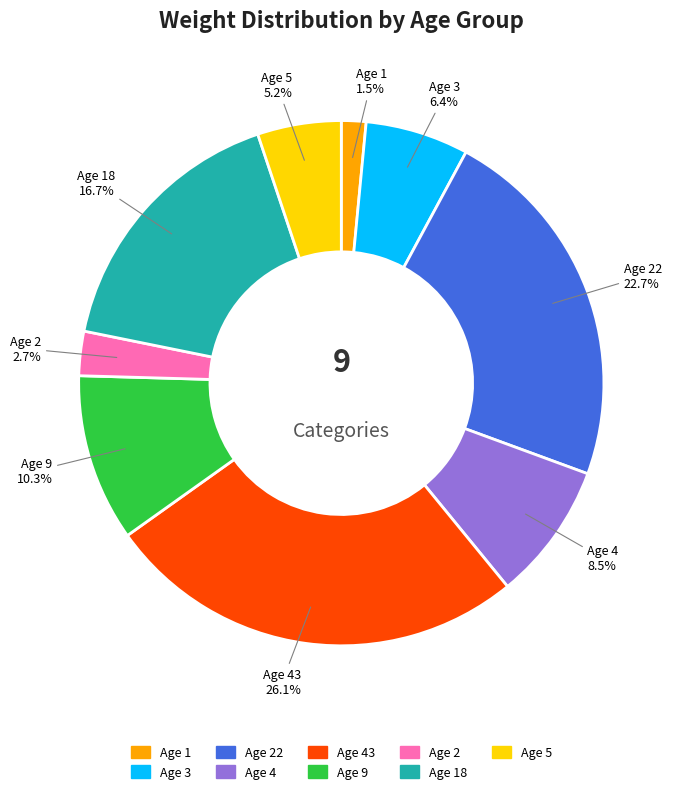

How much of the chart is everything except Age 22?

77.3%